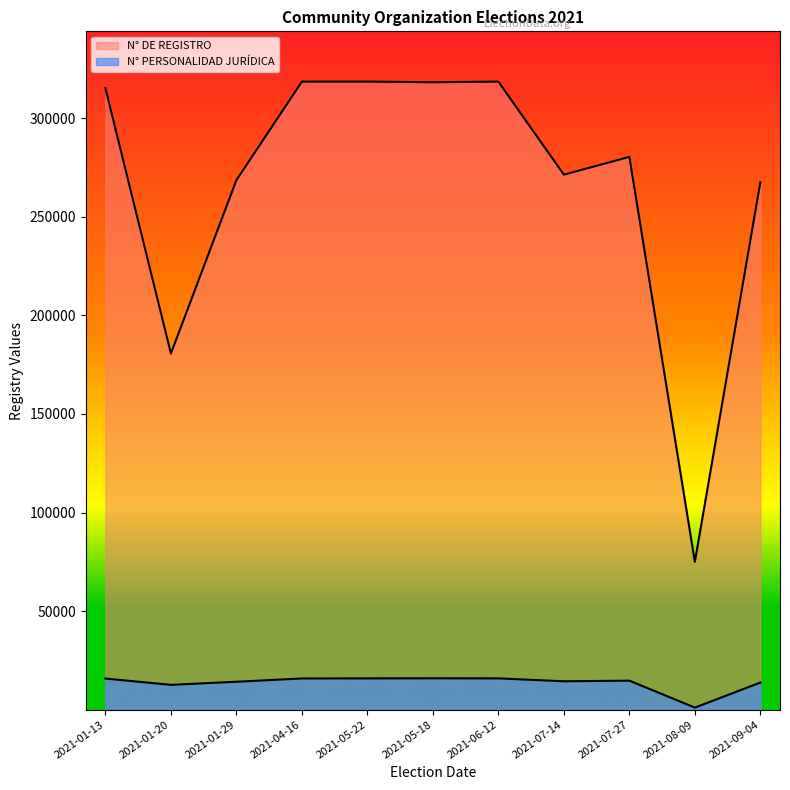

In N° DE REGISTRO, how many points are lower than both neighbors (excluding endpoints)?

4